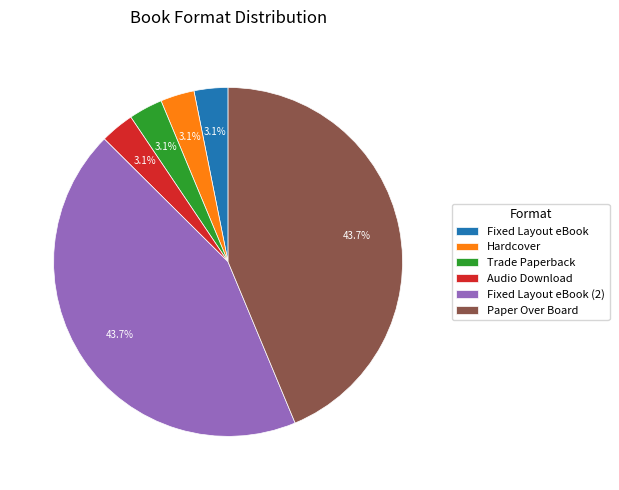

Combined, do Audio Download and Paper Over Board account for over 50%?

No